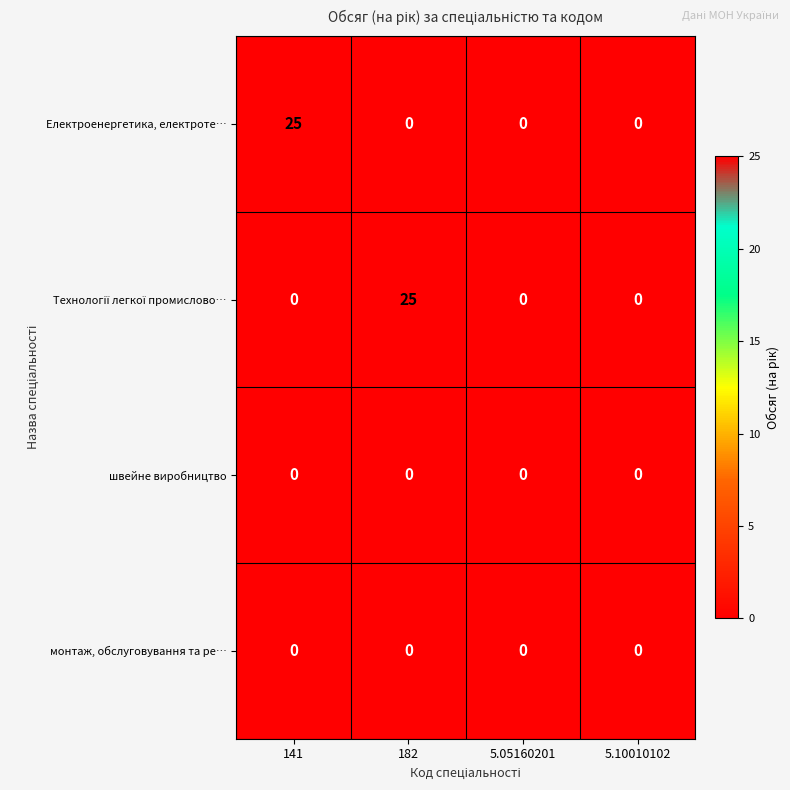

What is the greatest value displayed?

25